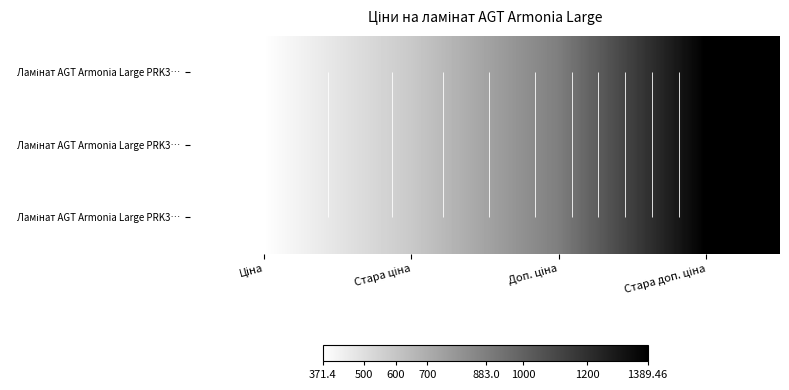

How many series are shown in this chart?

3